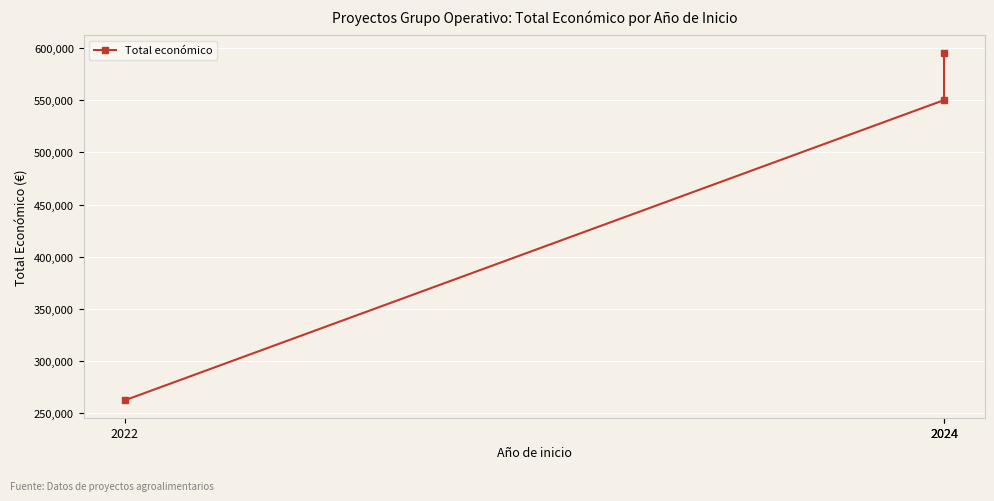

Which category has the highest value across all series?

2024